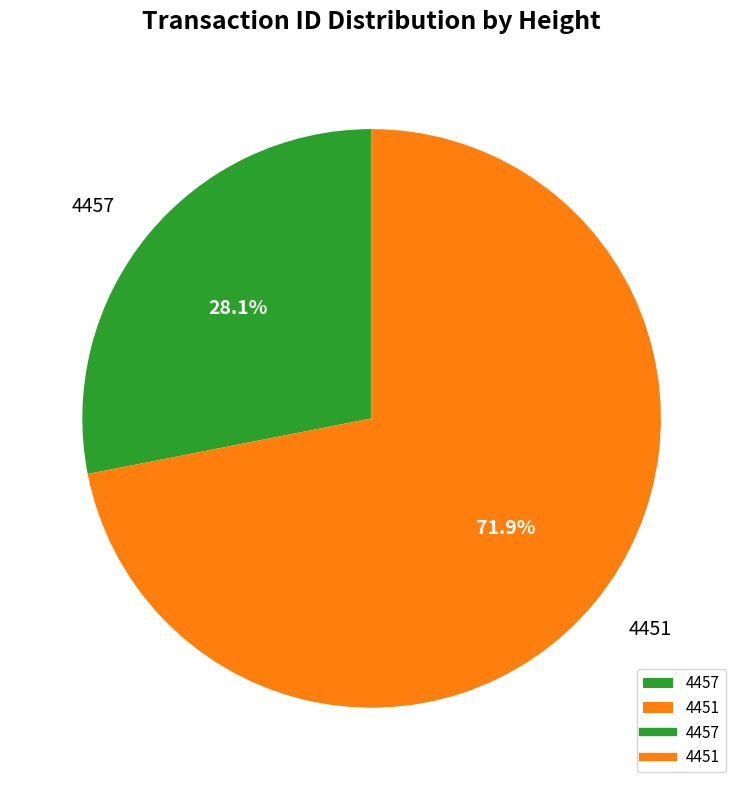

The 4451 slice represents 84% of the pie. True or false?

False